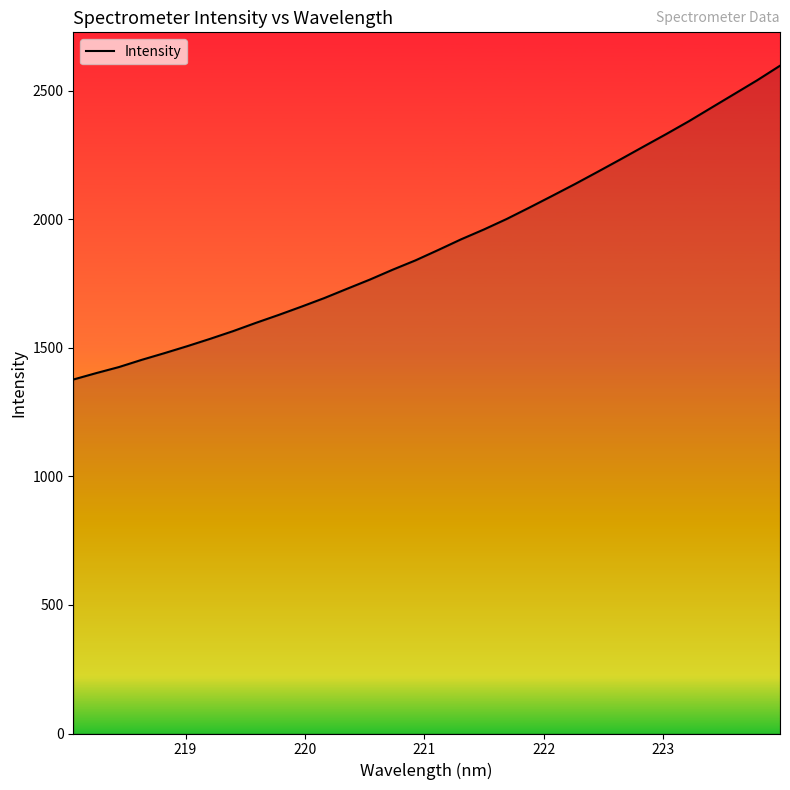

Reading left to right, transcribe all the data shown in this chart.

1377.1	1402.0	1425.6	1453.8	1479.9	1507.1	1535.6	1565.3	1597.5	1628.4	1660.7	1694.0	1730.2	1766.0	1804.4	1840.7	1881.1	1922.6	1960.8	2001.7	2046.2	2091.7	2137.8	2185.5	2233.9	2283.1	2331.9	2382.2	2435.4	2488.4	2541.6	2598.0